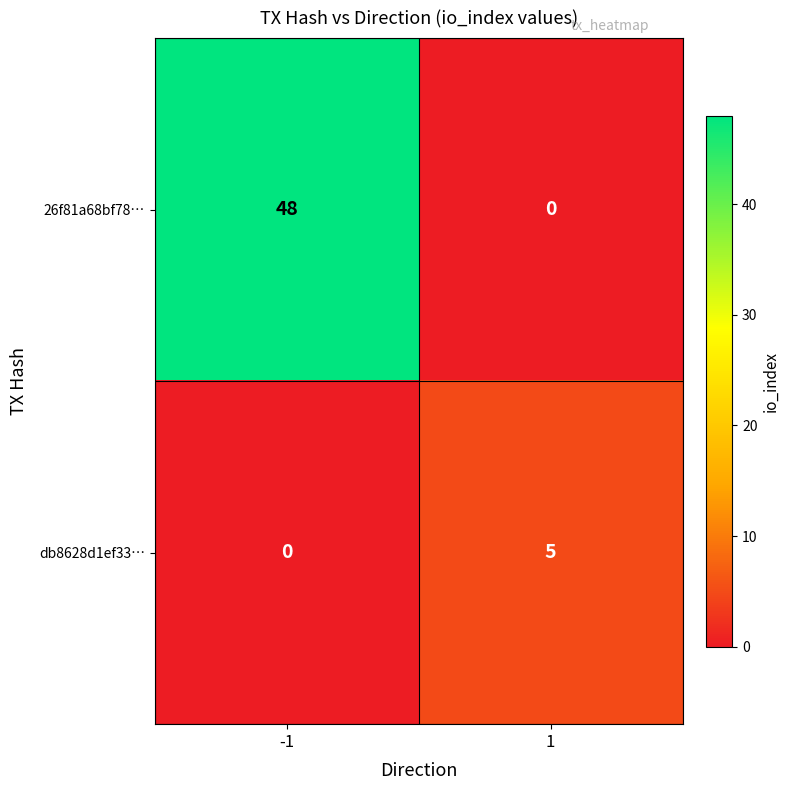

Which series has the largest range (max minus min)?

26f81a68bf78…